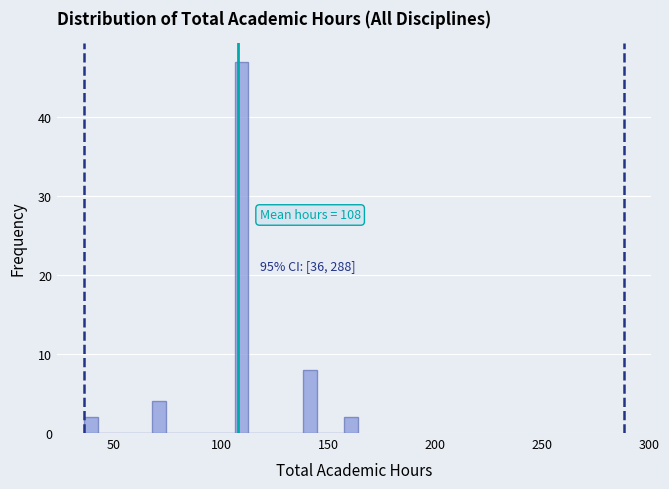

Read against the x-axis, roughly where is the centre of the tallest bar?

110